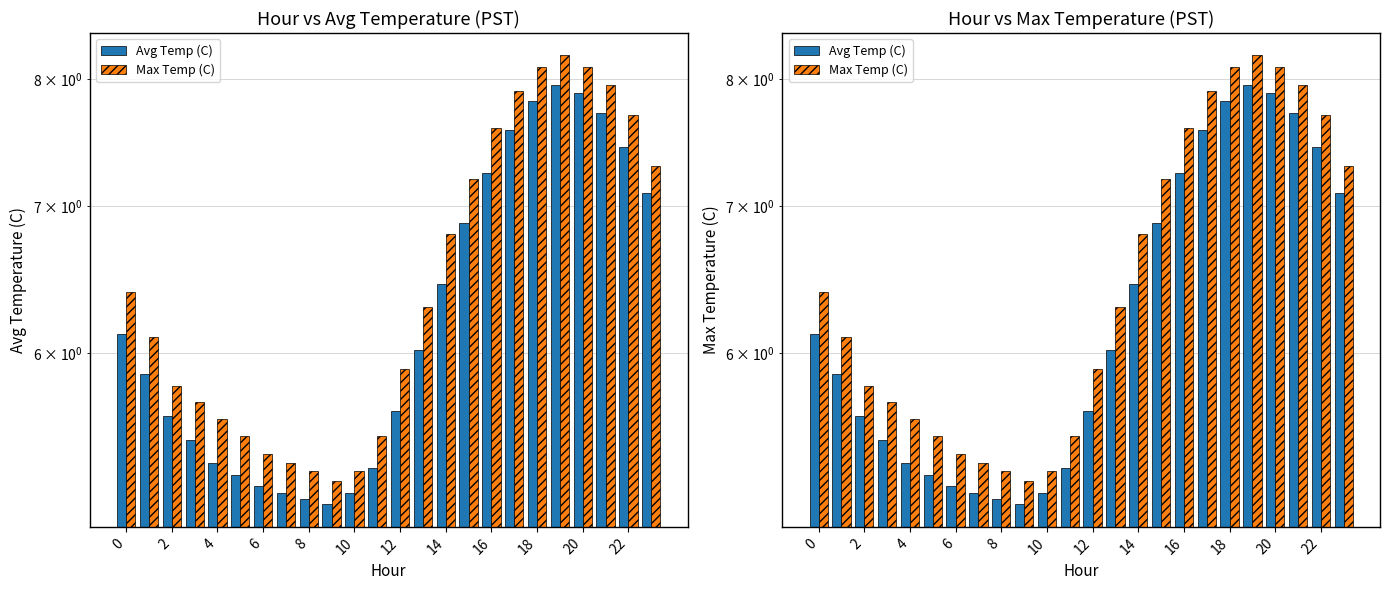

What is the maximum value for Max Temp (C)?

8.2